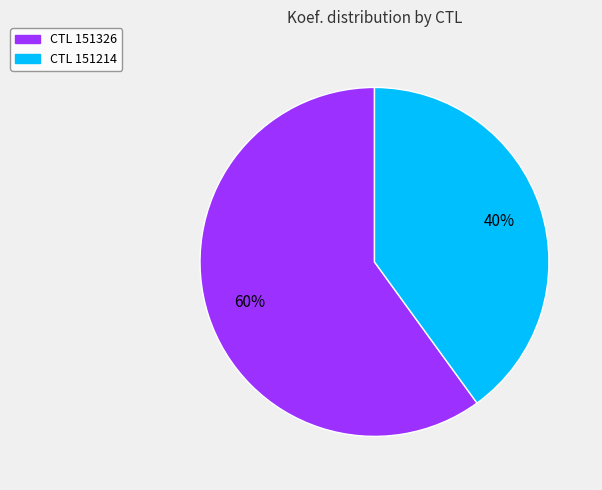

Does any single category account for the majority?

Yes